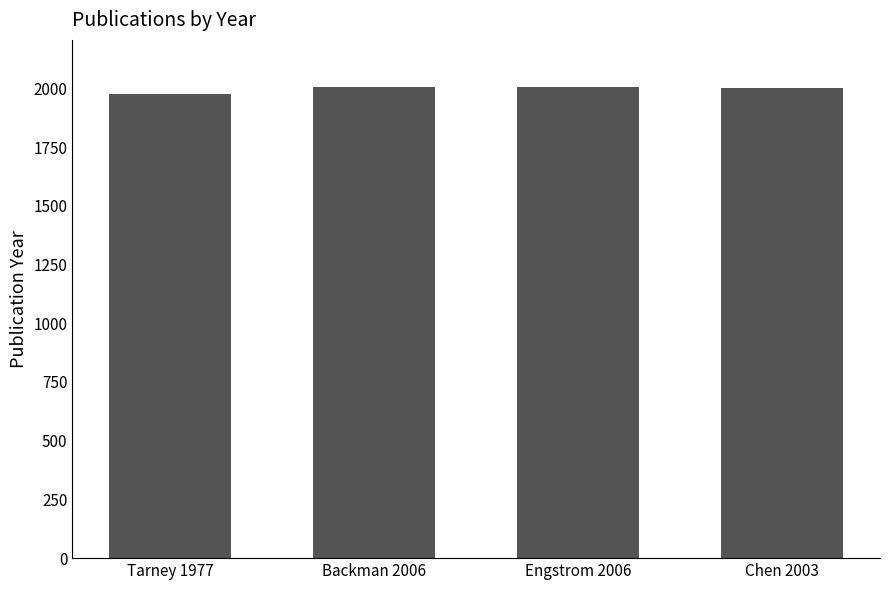

What is the greatest value displayed?

2006